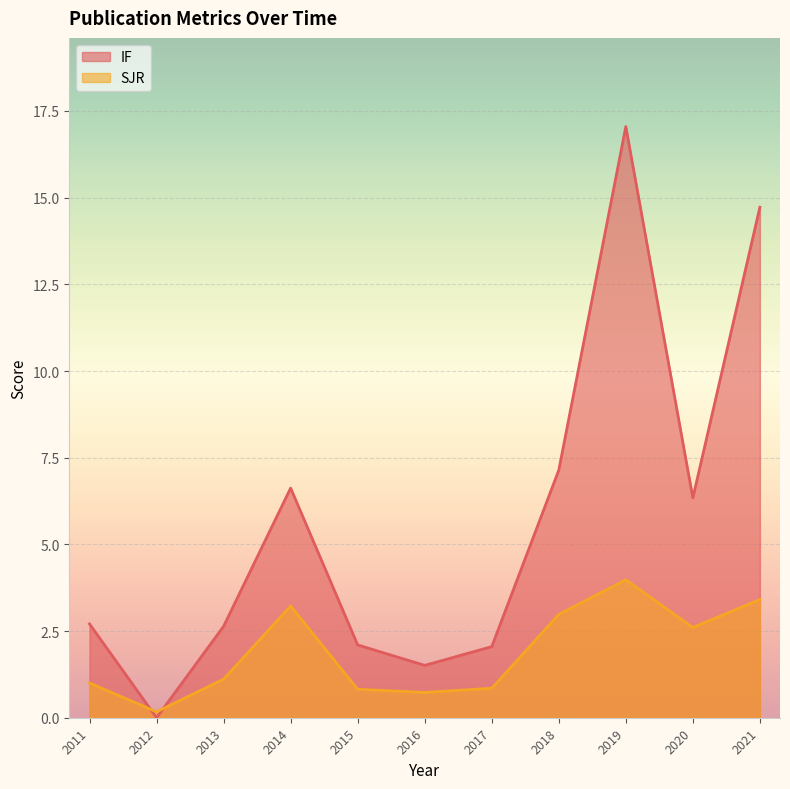

Is the value of IF at 2012 greater than the value of SJR at 2012?

No